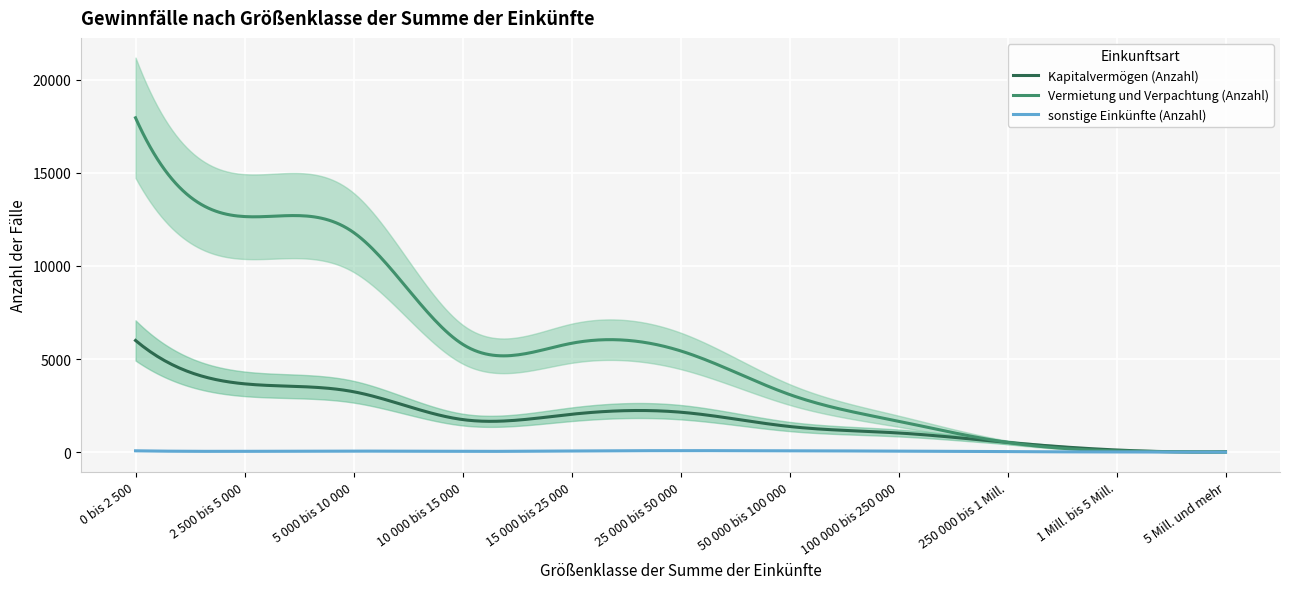

What is the sum of all Vermietung und Verpachtung (Anzahl) values?

1646611.0